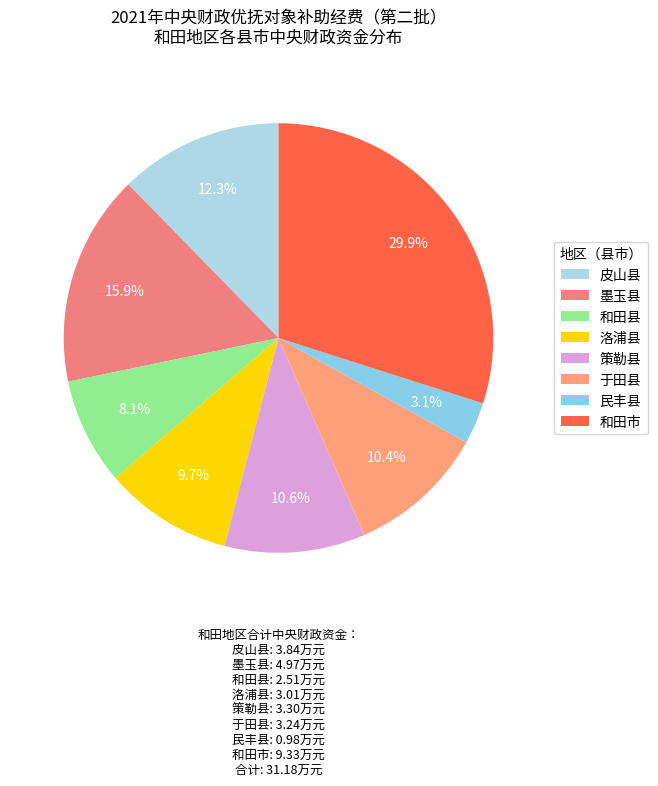

Count the number of slices in the pie.

8